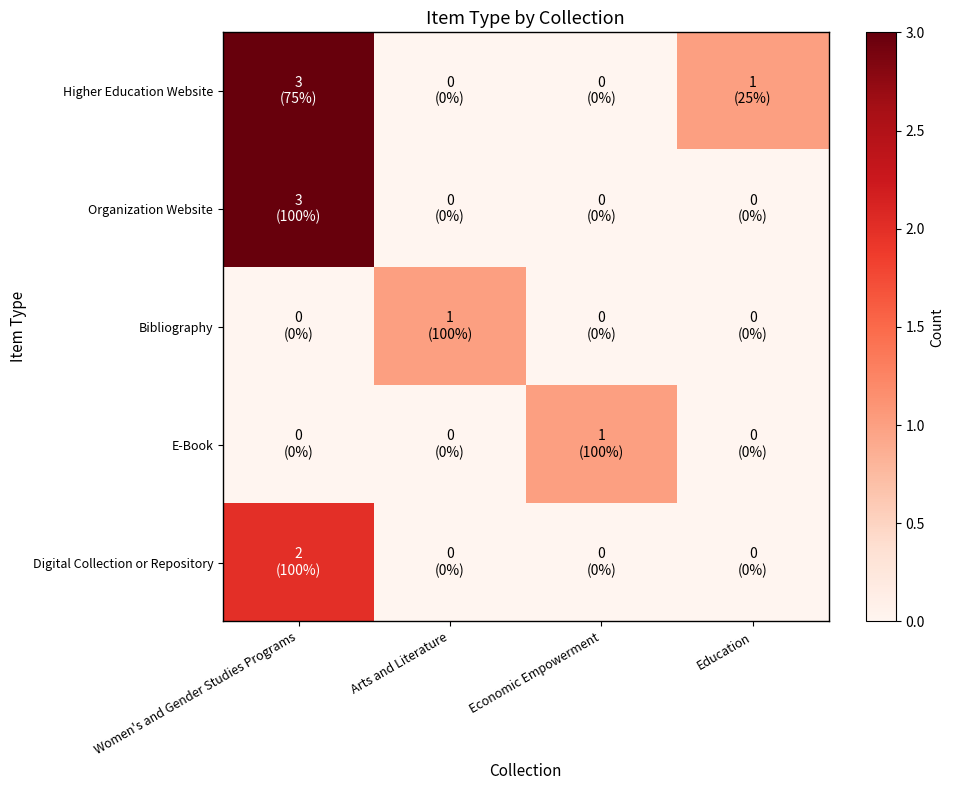

Rank the series at Economic Empowerment from lowest to highest value.

Higher Education Website, Organization Website, Bibliography, Digital Collection or Repository, E-Book